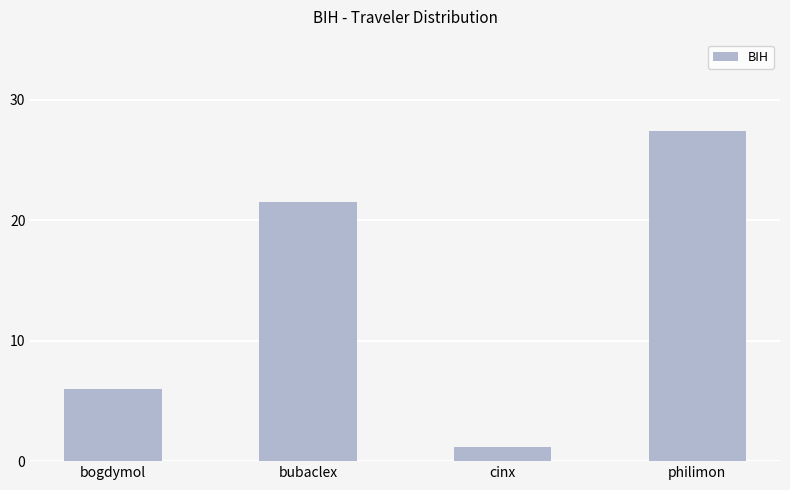

What is the sum of the values at cinx and bubaclex?

22.6